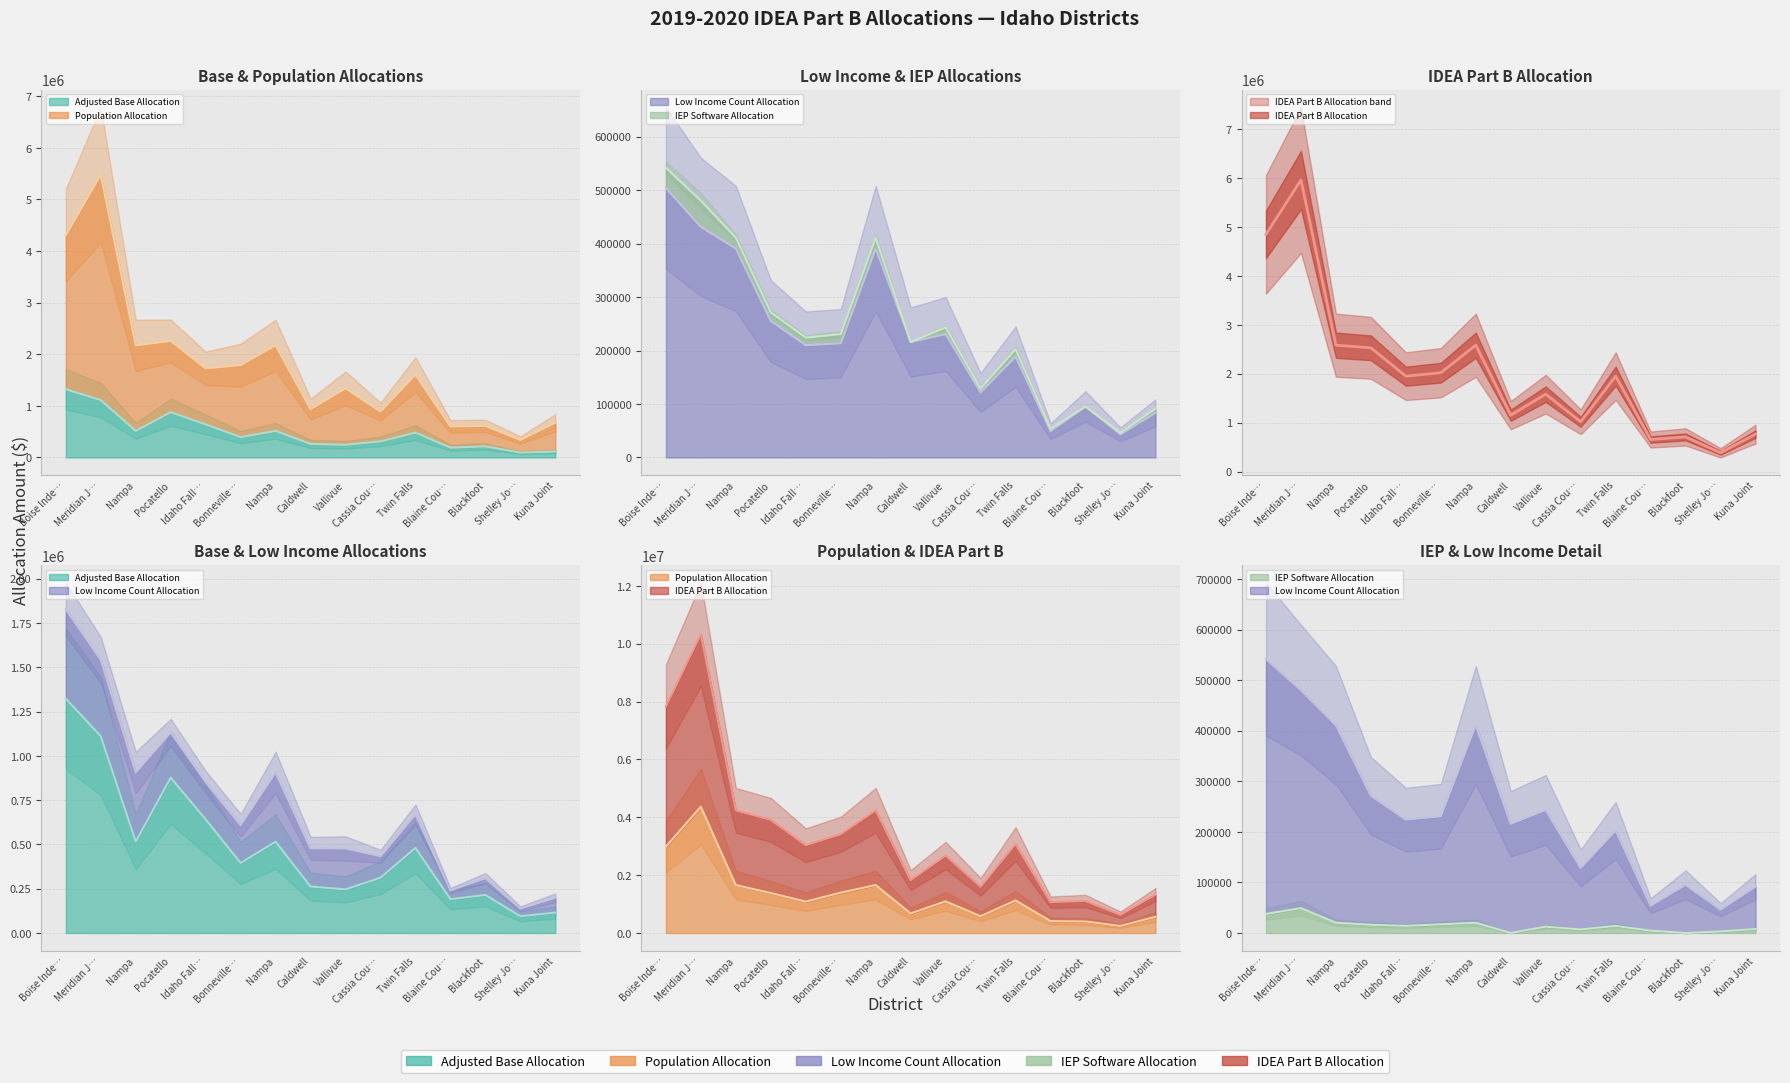

True or false: Adjusted Base Allocation and Low Income Count Allocation intersect in this chart.

False